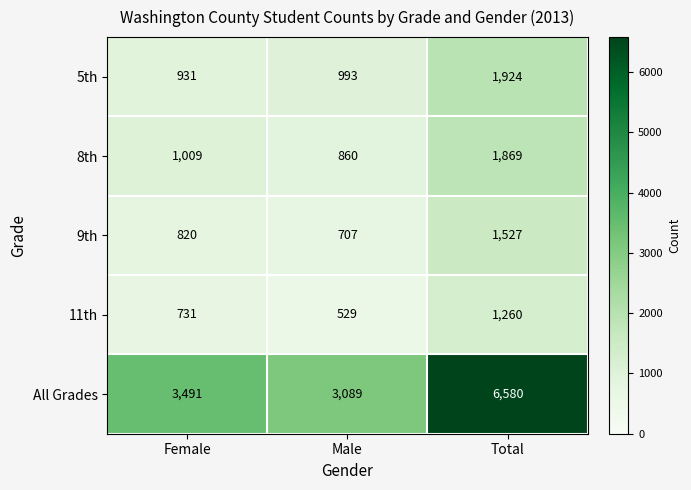

Reading left to right, transcribe all the data shown in this chart.

5th: Female=931	Male=993	Total=1924
8th: Female=1009	Male=860	Total=1869
9th: Female=820	Male=707	Total=1527
11th: Female=731	Male=529	Total=1260
All Grades: Female=3491	Male=3089	Total=6580